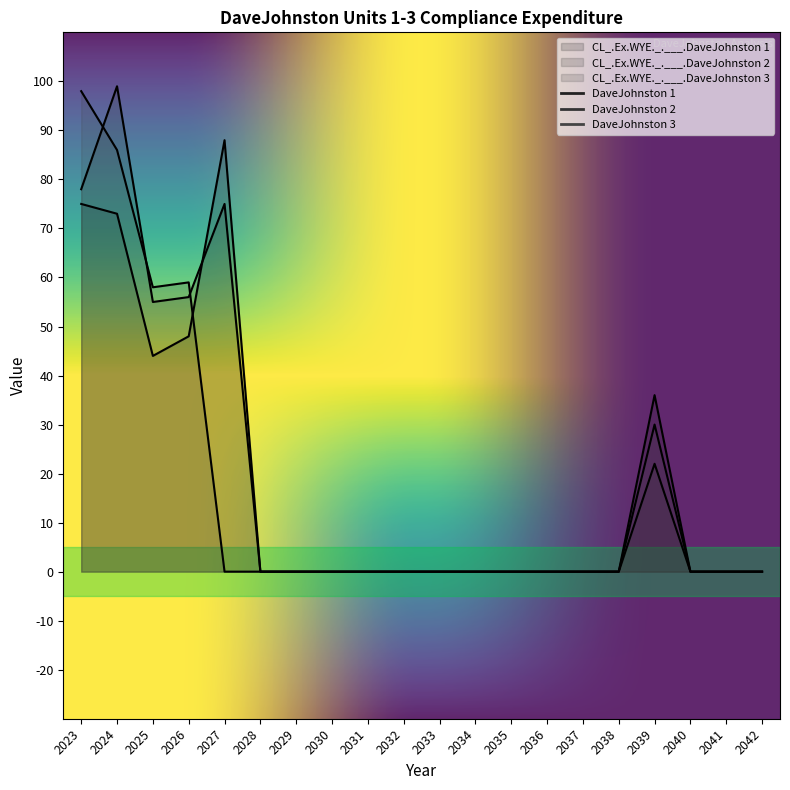

Where is the first local maximum for CL_.Ex.WYE._.___.DaveJohnston 3?

2026